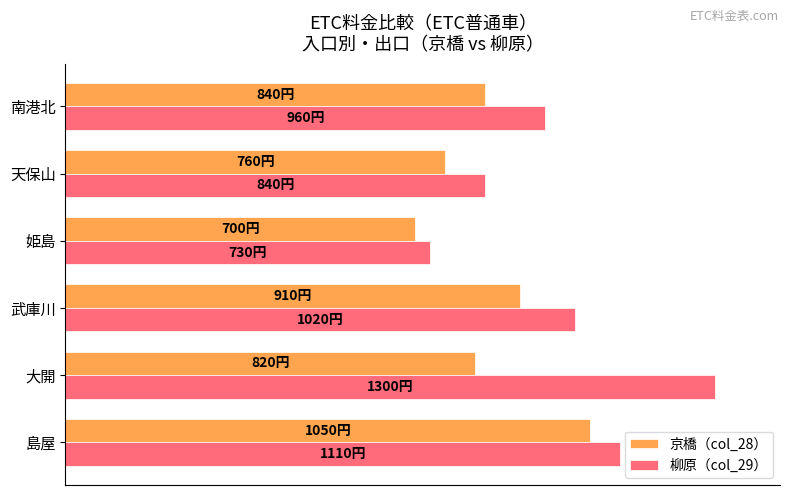

At how many categories does at least one series exceed 708?

6